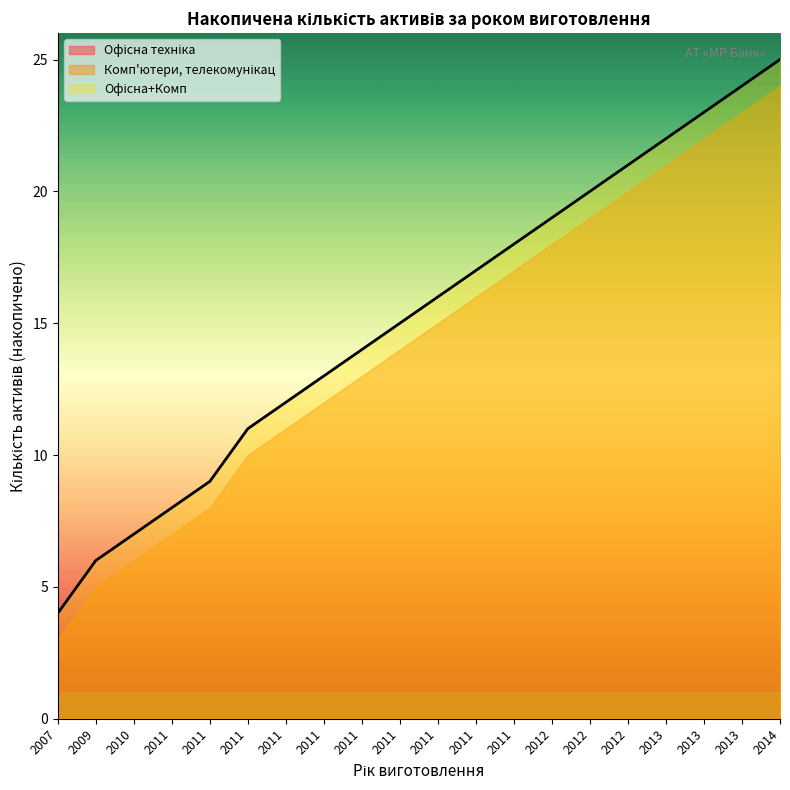

What are all the series names shown in the legend?

Офісна техніка, Комп'ютери, телекомунікац, Офісна+Комп